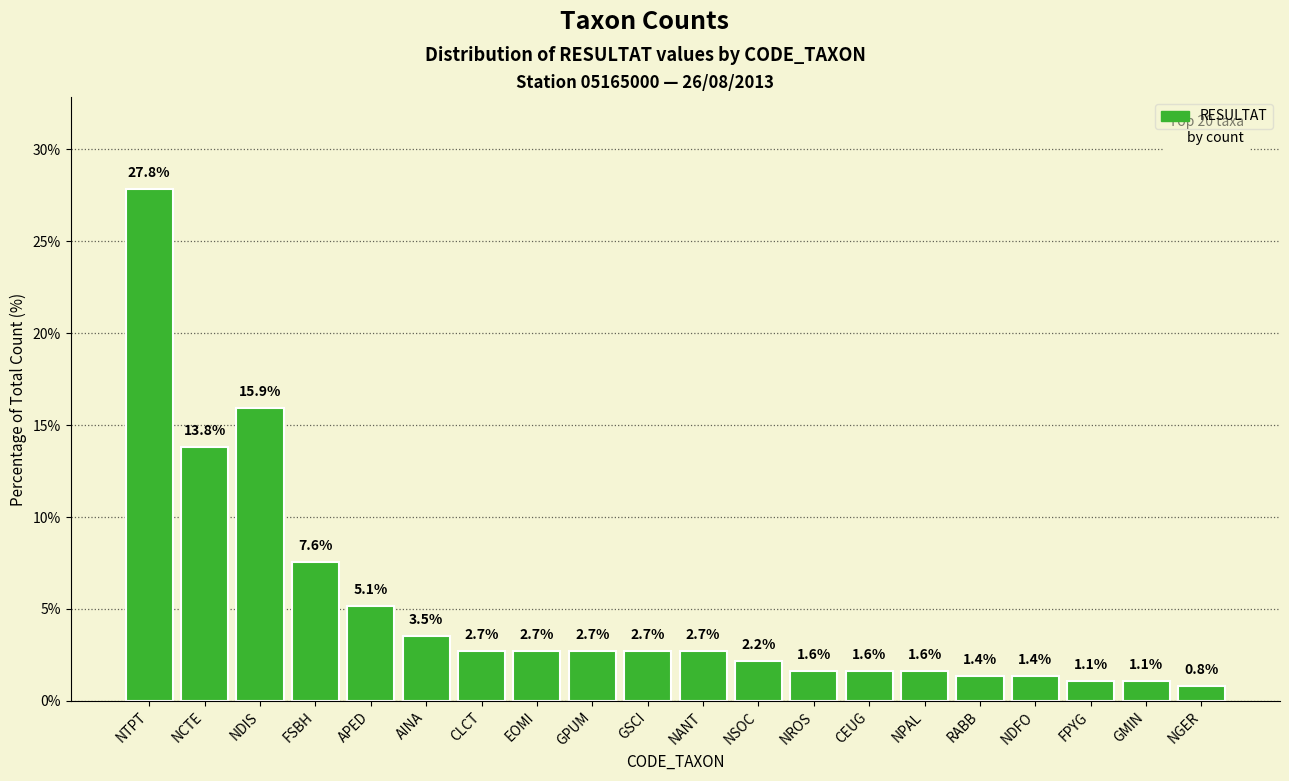

Are the bars horizontal?

No